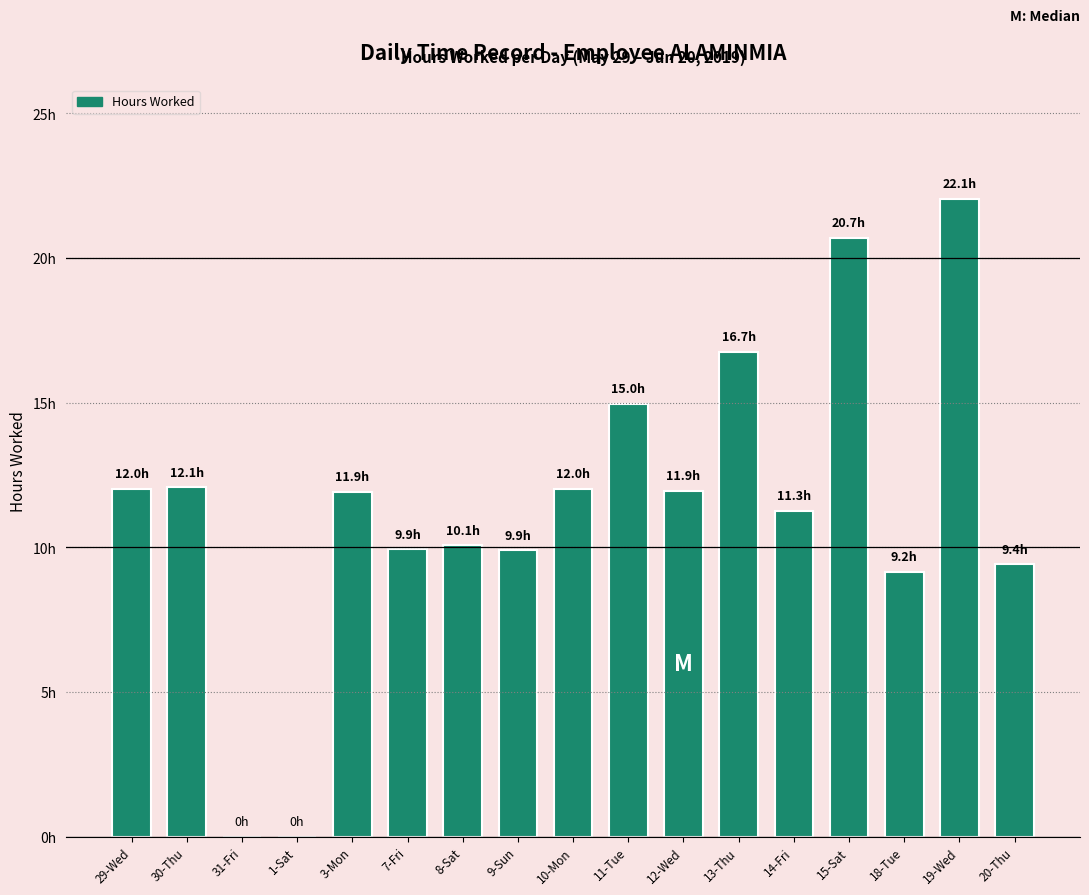

What is the value of the 2nd bar from the left?

12.1